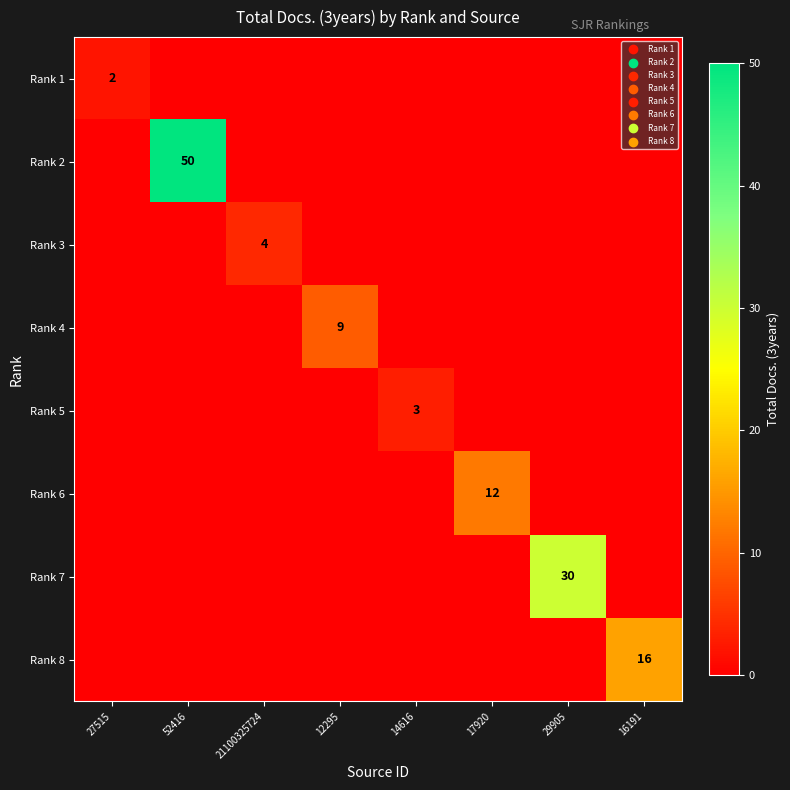

List the series in order of their peak value, lowest first.

Rank 1, Rank 5, Rank 3, Rank 4, Rank 6, Rank 8, Rank 7, Rank 2